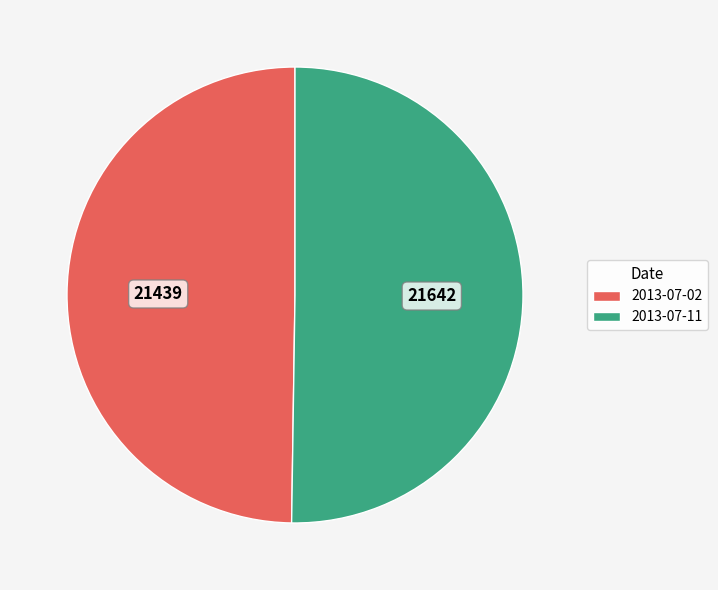

Is the sum of 2013-07-11 and 2013-07-02 greater than half?

Yes